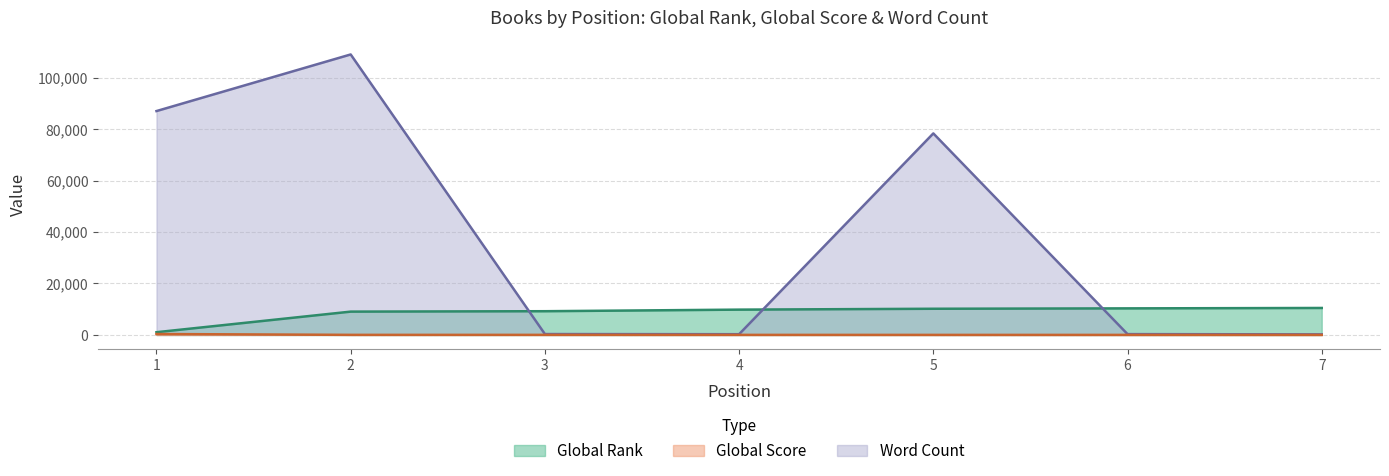

How many lines are shown in the chart?

3